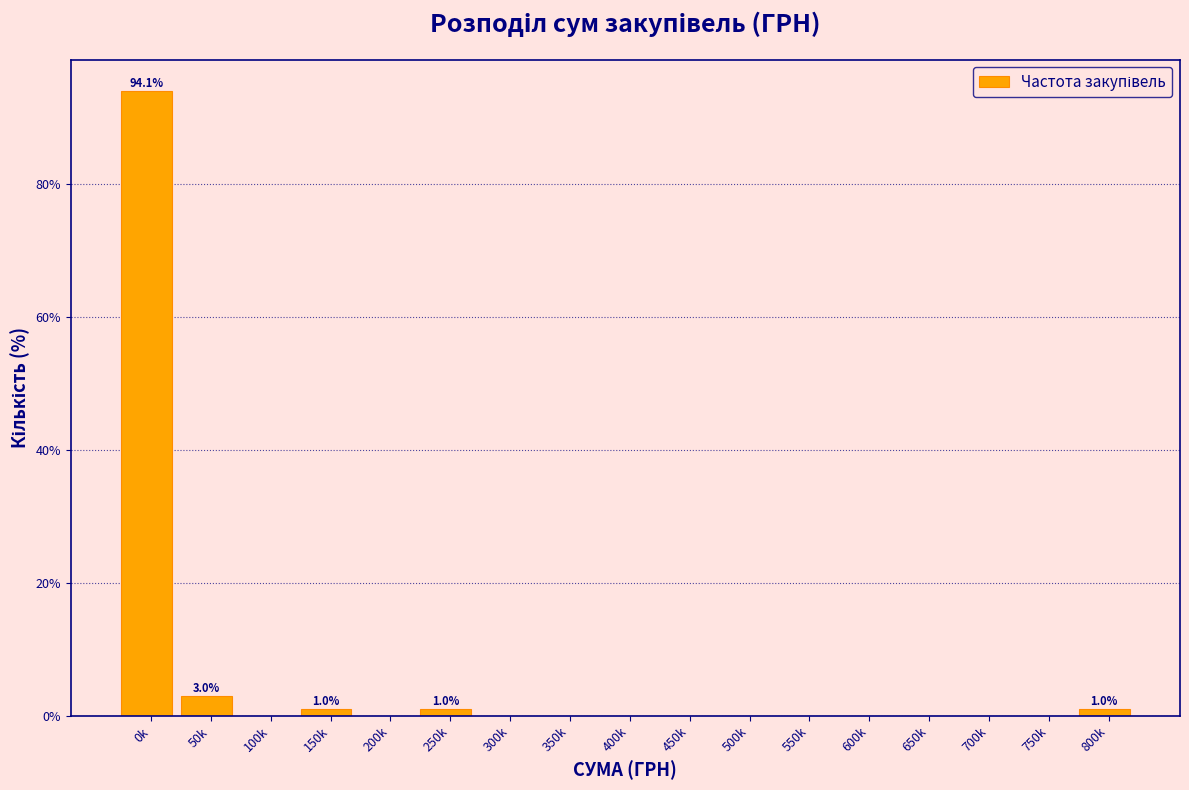

Reading left to right, transcribe all the data shown in this chart.

0k=94.1	50k=3.0	100k=0.0	150k=1.0	200k=0.0	250k=1.0	300k=0.0	350k=0.0	400k=0.0	450k=0.0	500k=0.0	550k=0.0	600k=0.0	650k=0.0	700k=0.0	750k=0.0	800k=1.0